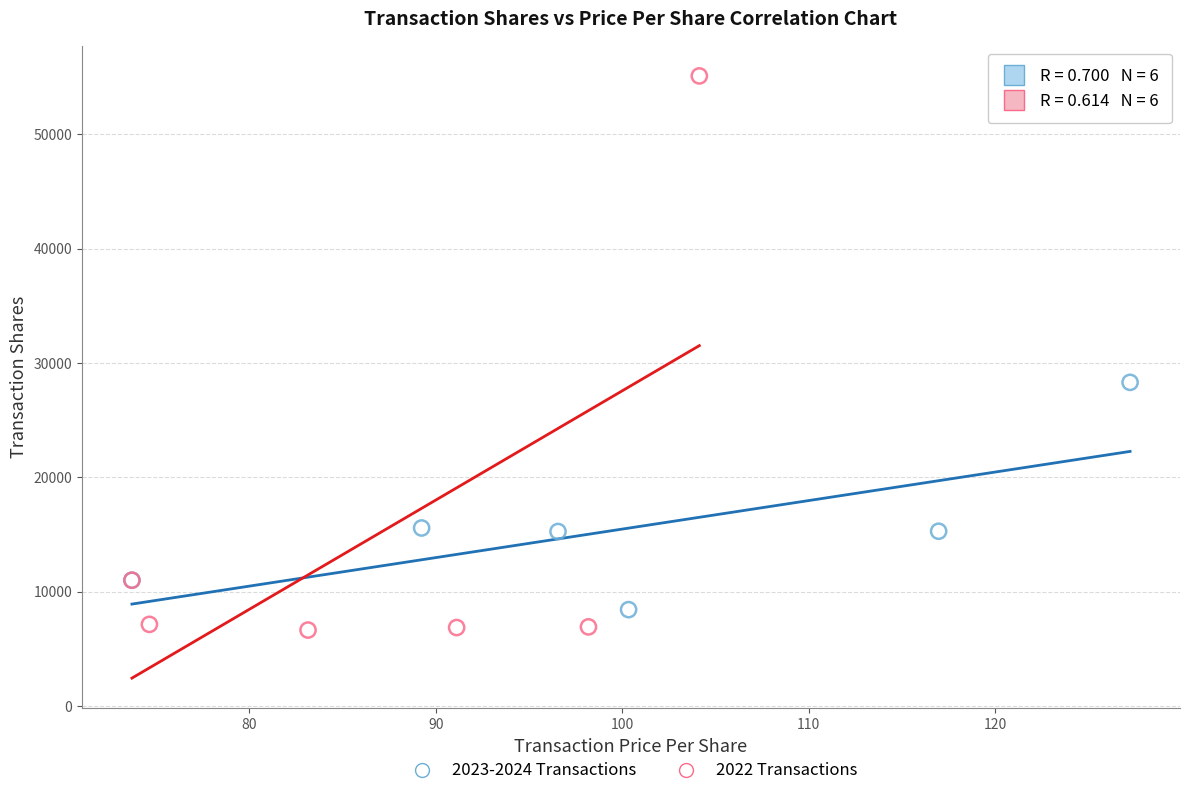

Which series has the largest Y range (max minus min)?

2022 Transactions